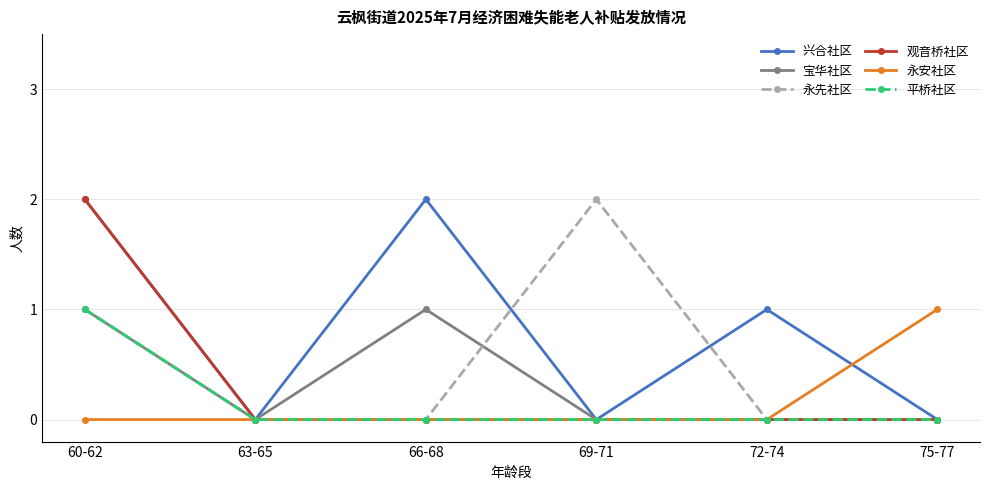

What position from the left is 60-62?

1